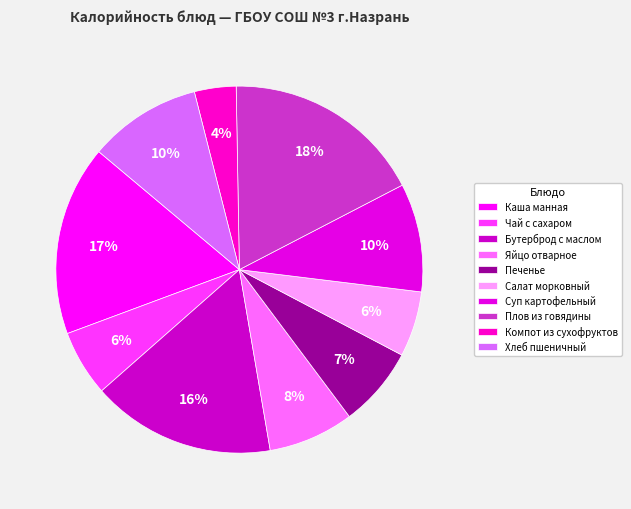

To the nearest percent, what percentage of the pie is Яйцо отварное?

8%